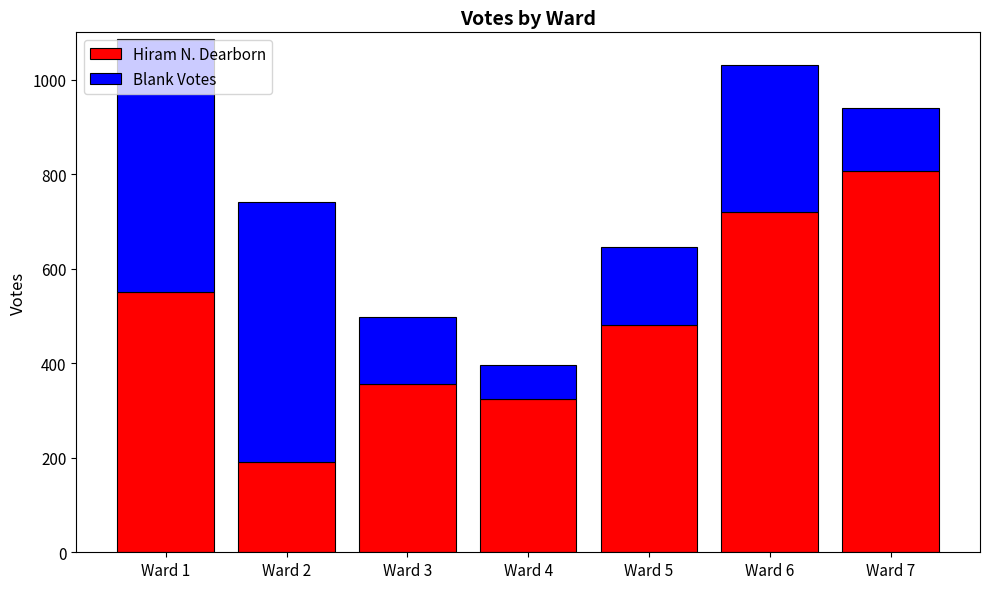

Rank the categories by Hiram N. Dearborn value from highest to lowest.

Ward 7, Ward 6, Ward 1, Ward 5, Ward 3, Ward 4, Ward 2